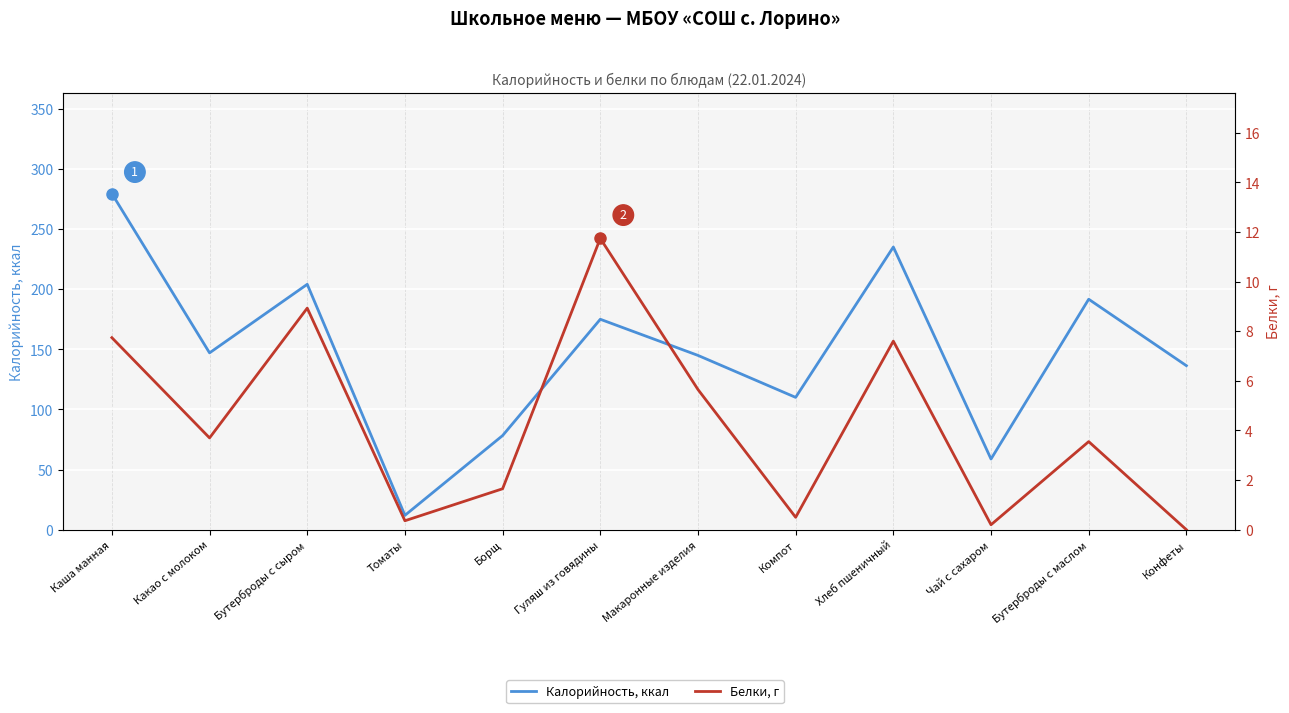

True or false: Калорийность, ккал has more than 2 interior local peaks.

True